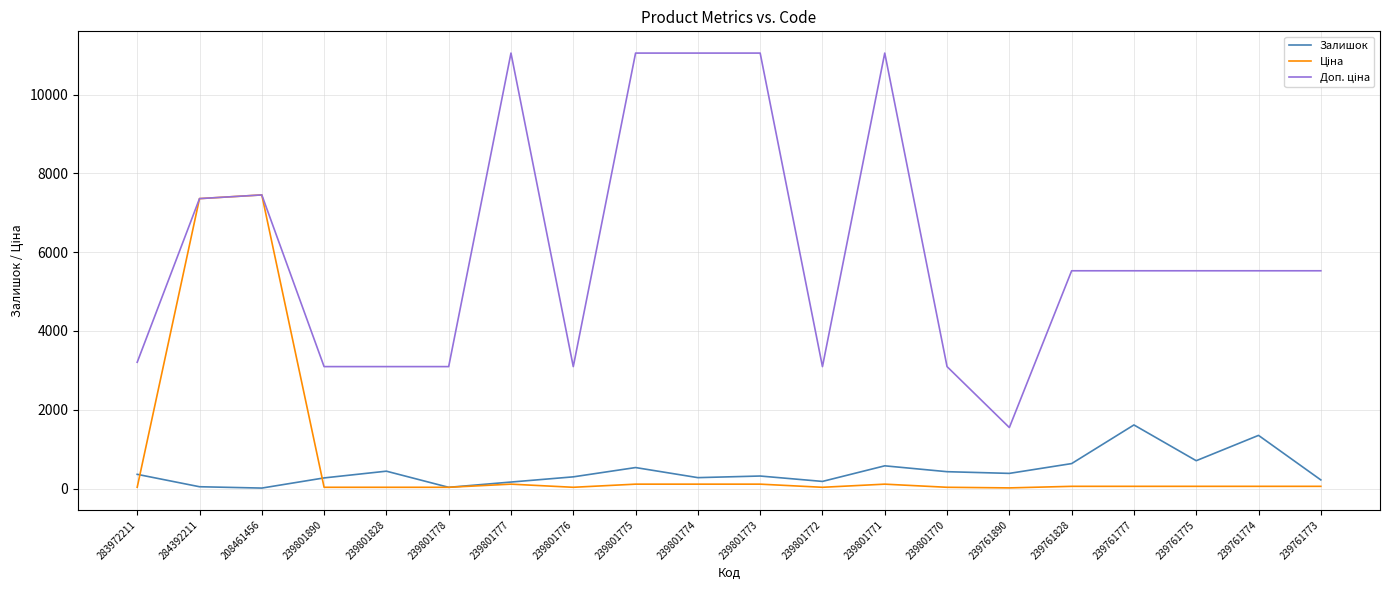

What is the maximum value for Залишок?

1614.0